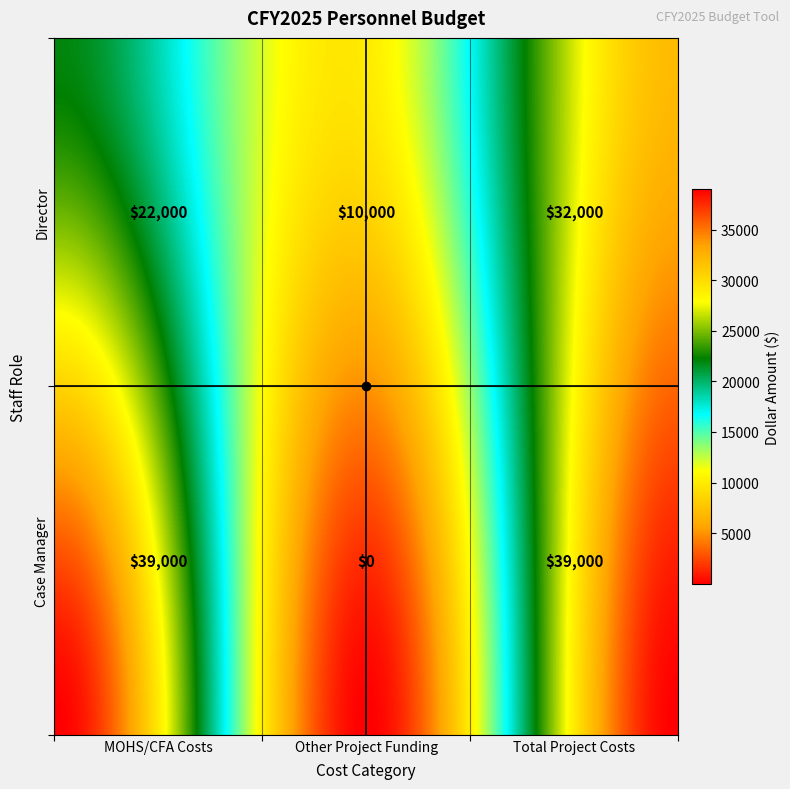

What is the maximum value for Case Manager?

39000